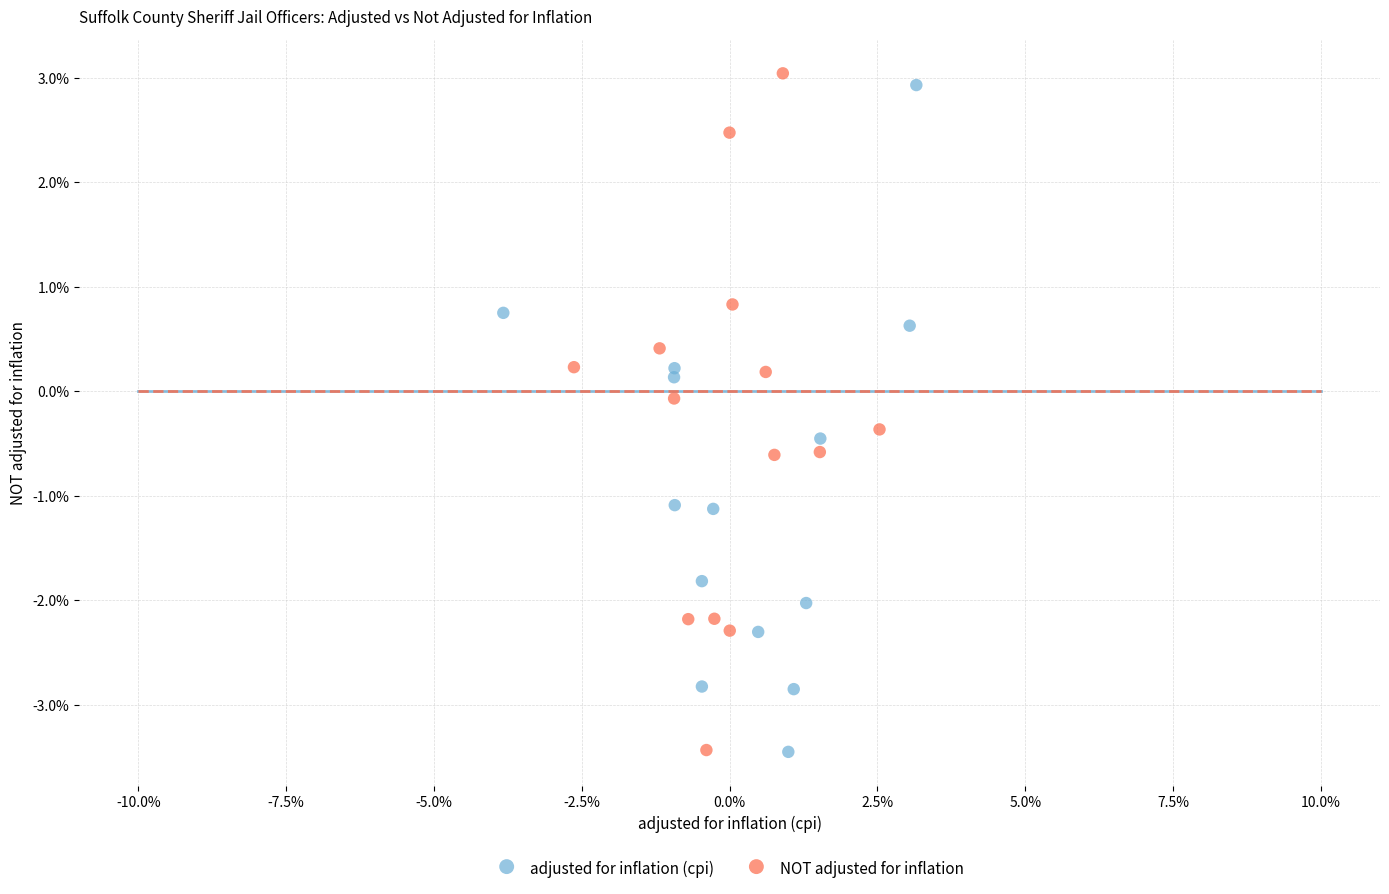

Which series reaches the maximum Y coordinate?

NOT adjusted for inflation